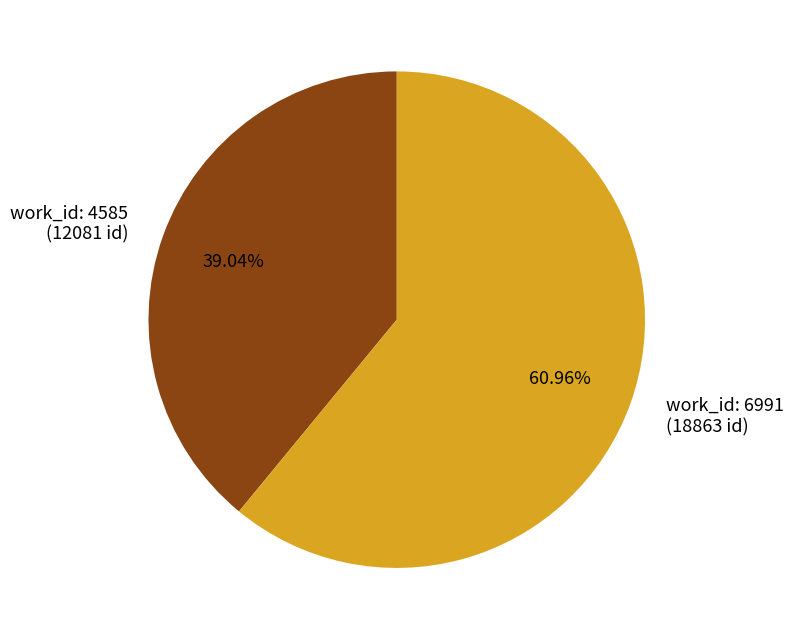

Is there a majority slice in this chart?

Yes